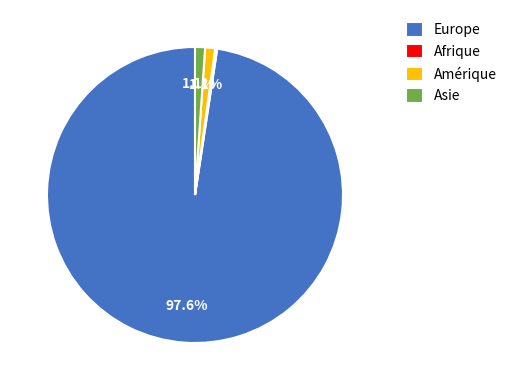

Combined, what portion of the pie is Asie and Europe?

98.7%